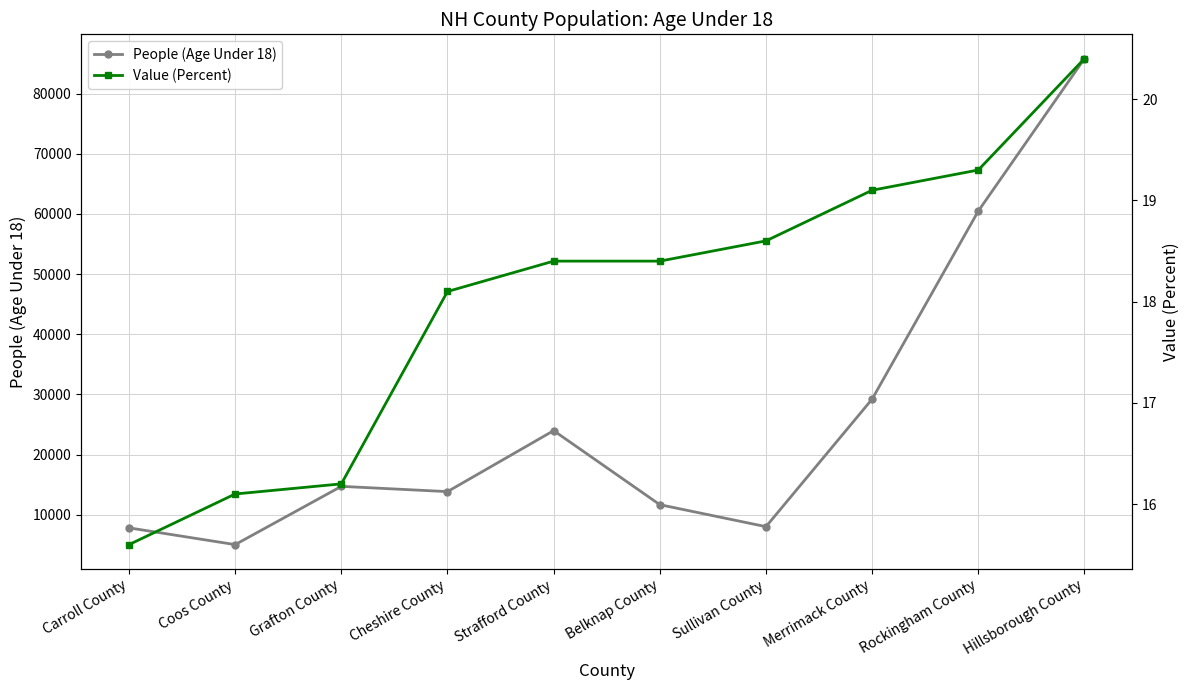

At which category is the sum across all series the highest?

Hillsborough County